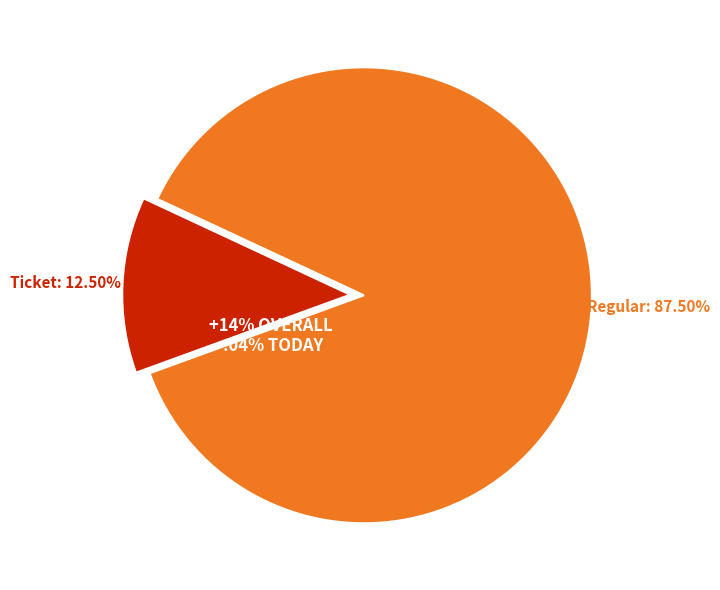

Which slice is the smallest?

Ticket